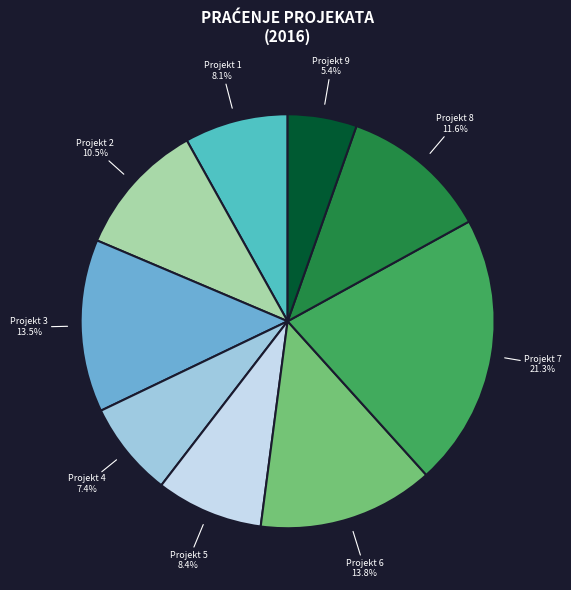

What is the smallest slice in the pie chart?

Projekt 9